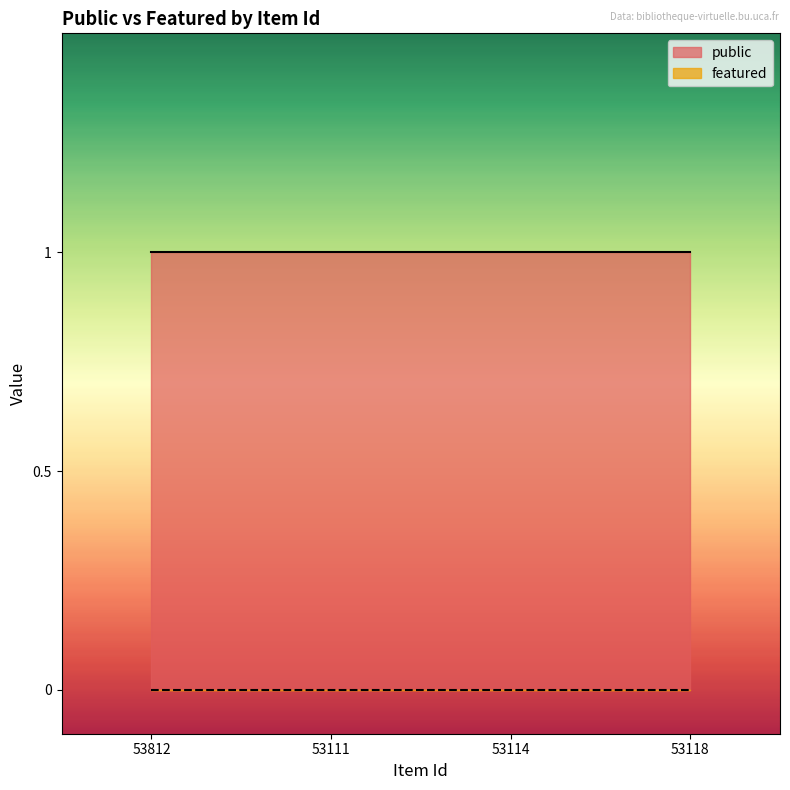

True or false: featured and public intersect in this chart.

False